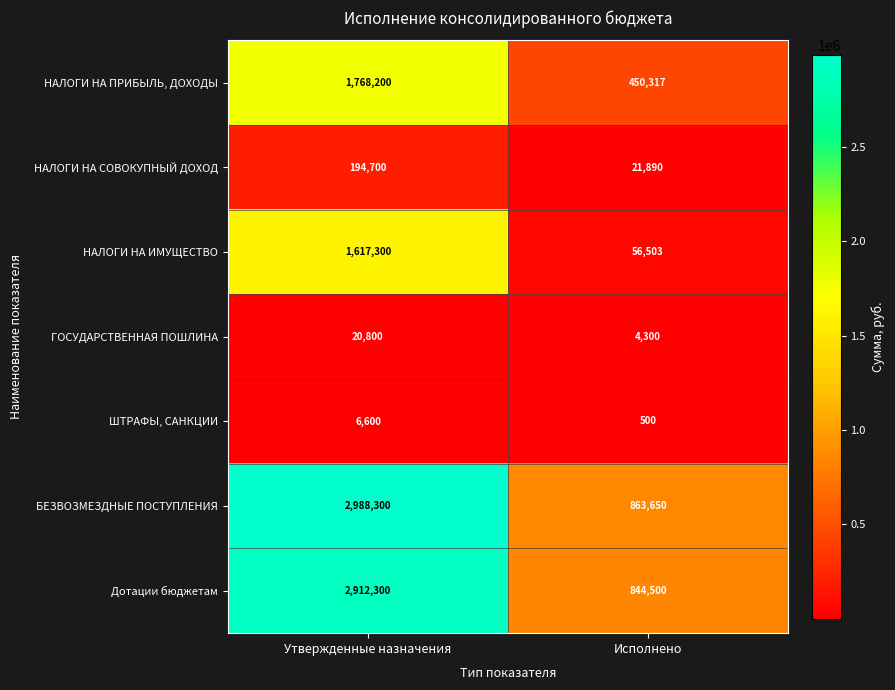

Where is НАЛОГИ НА ИМУЩЕСТВО nearest to the value 836901?

Исполнено